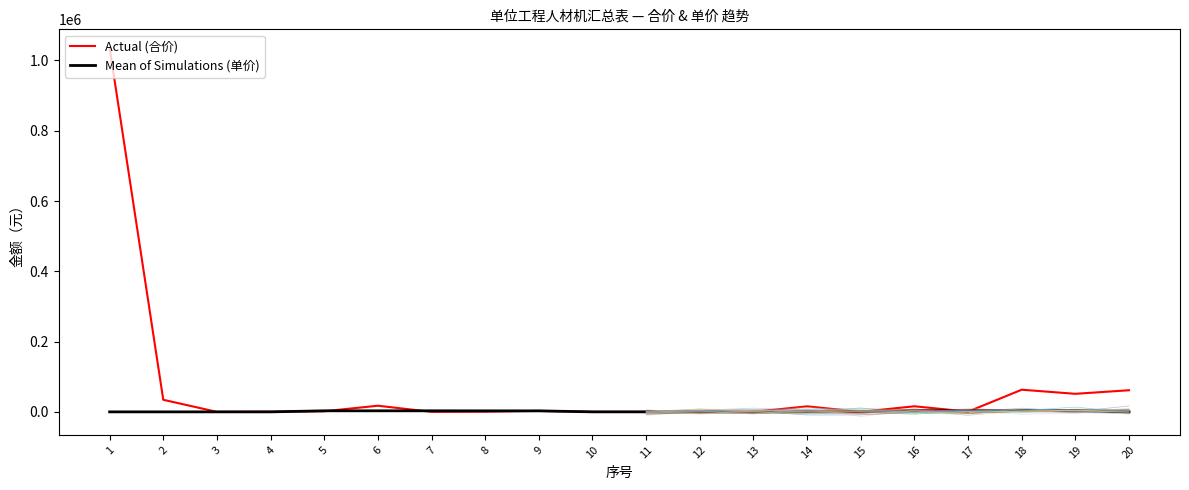

What is the value of the Mean of Simulations (单价) point at the 2nd from the left?

1.1